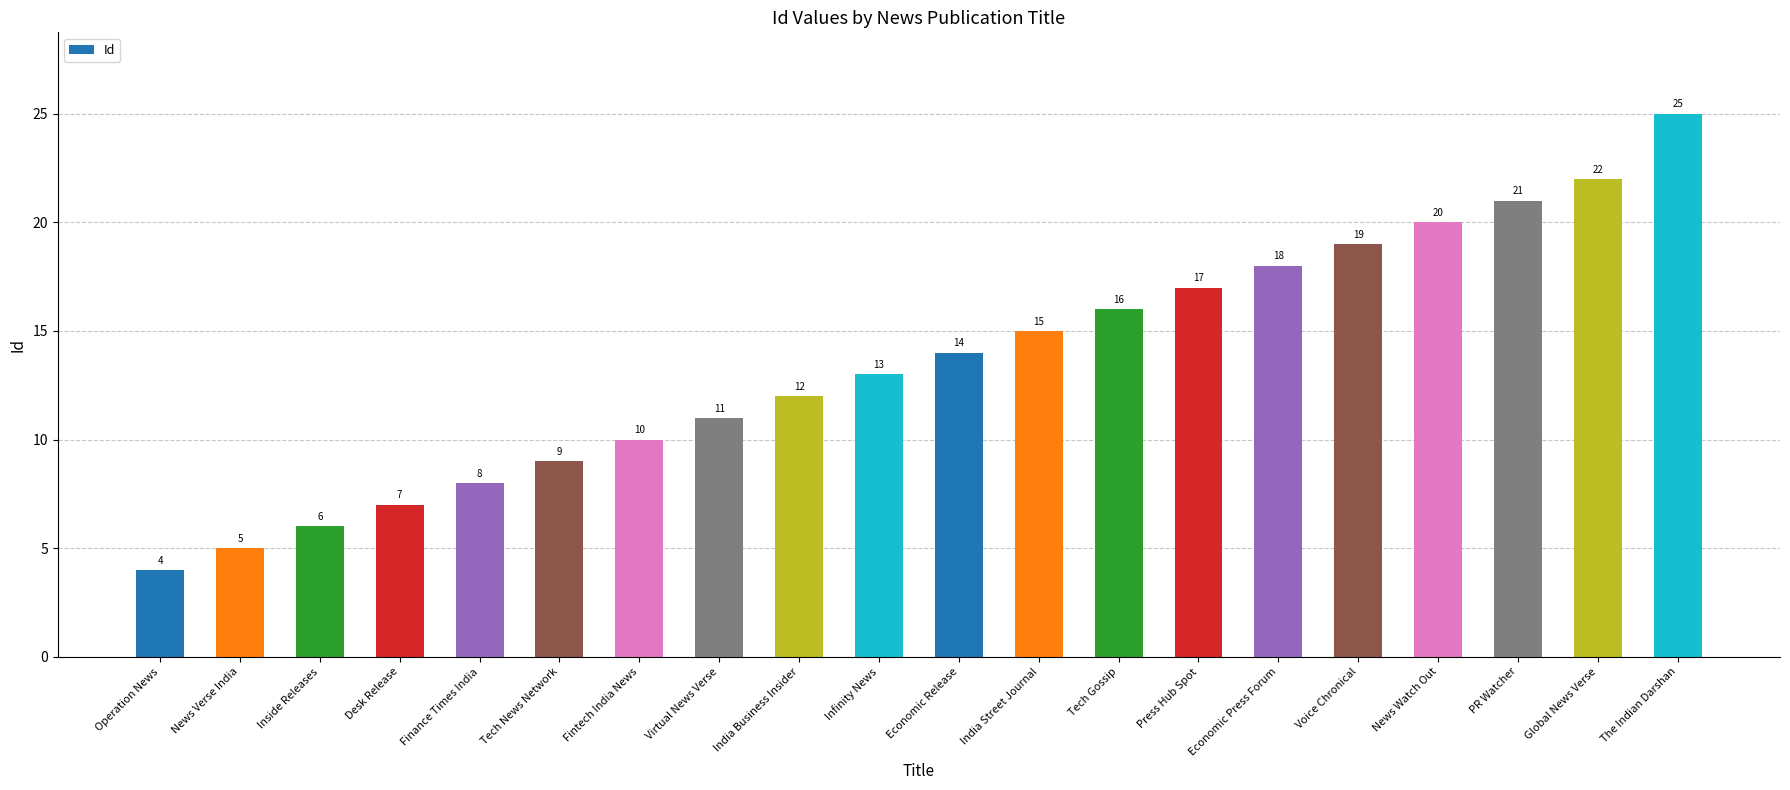

Is it true that the value at News Verse India is 2?

False